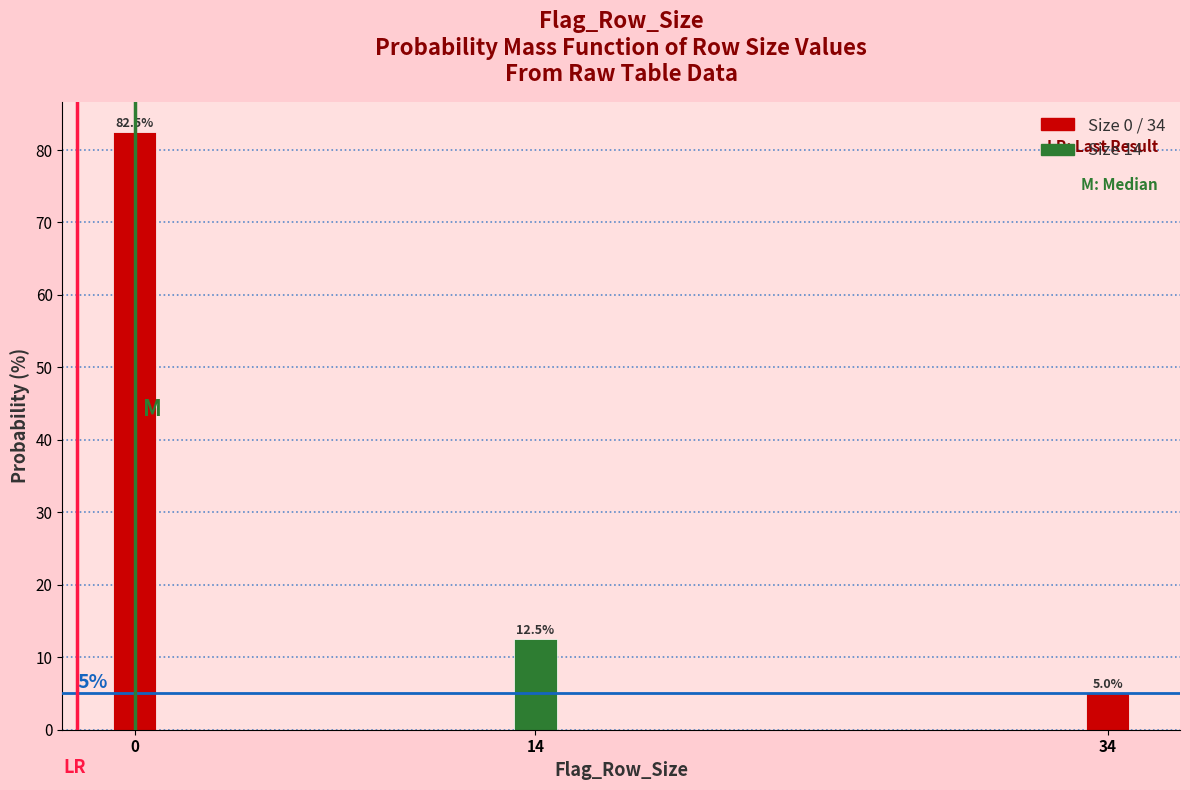

Reading right to left, transcribe all the data shown in this chart.

5.0	12.5	82.5